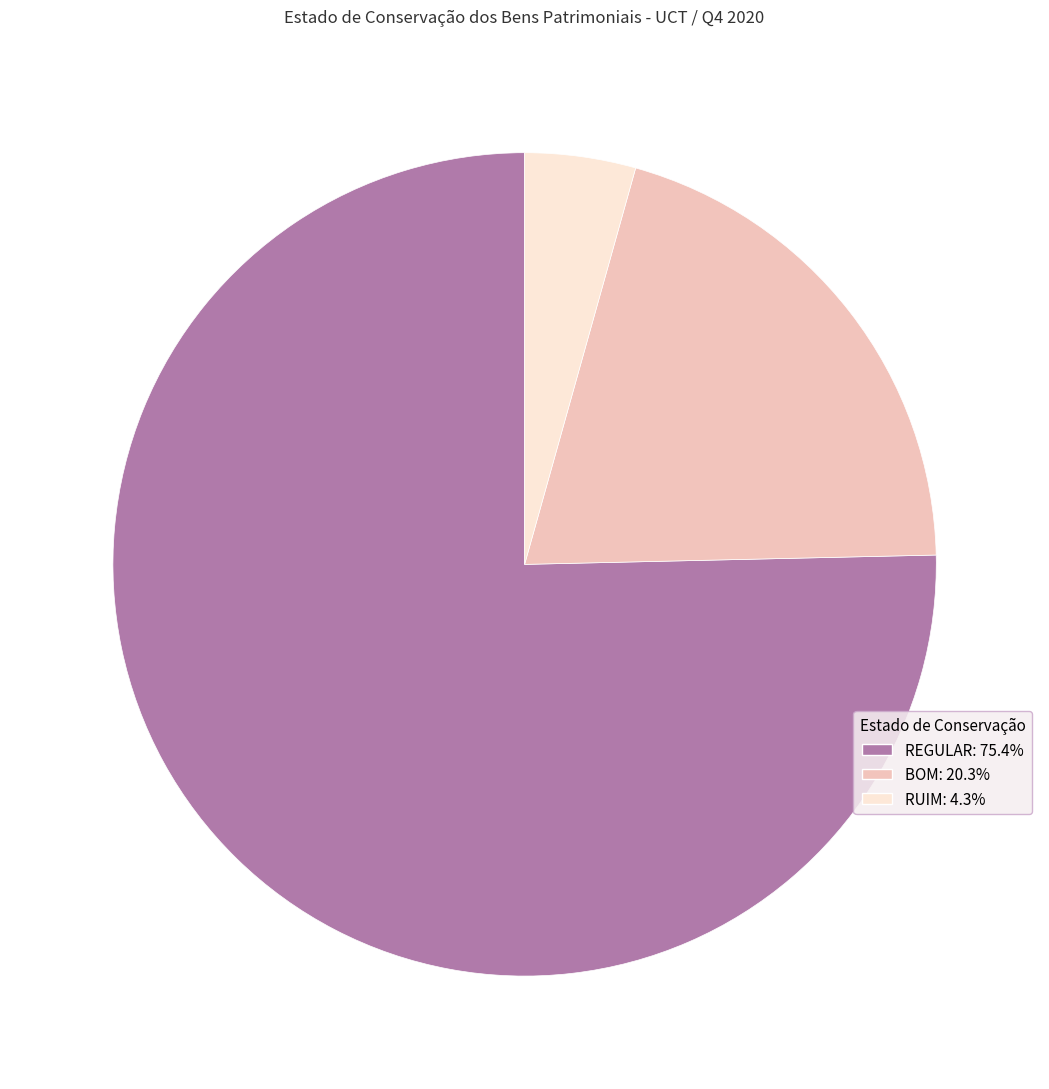

The RUIM slice represents 4% of the pie. True or false?

True